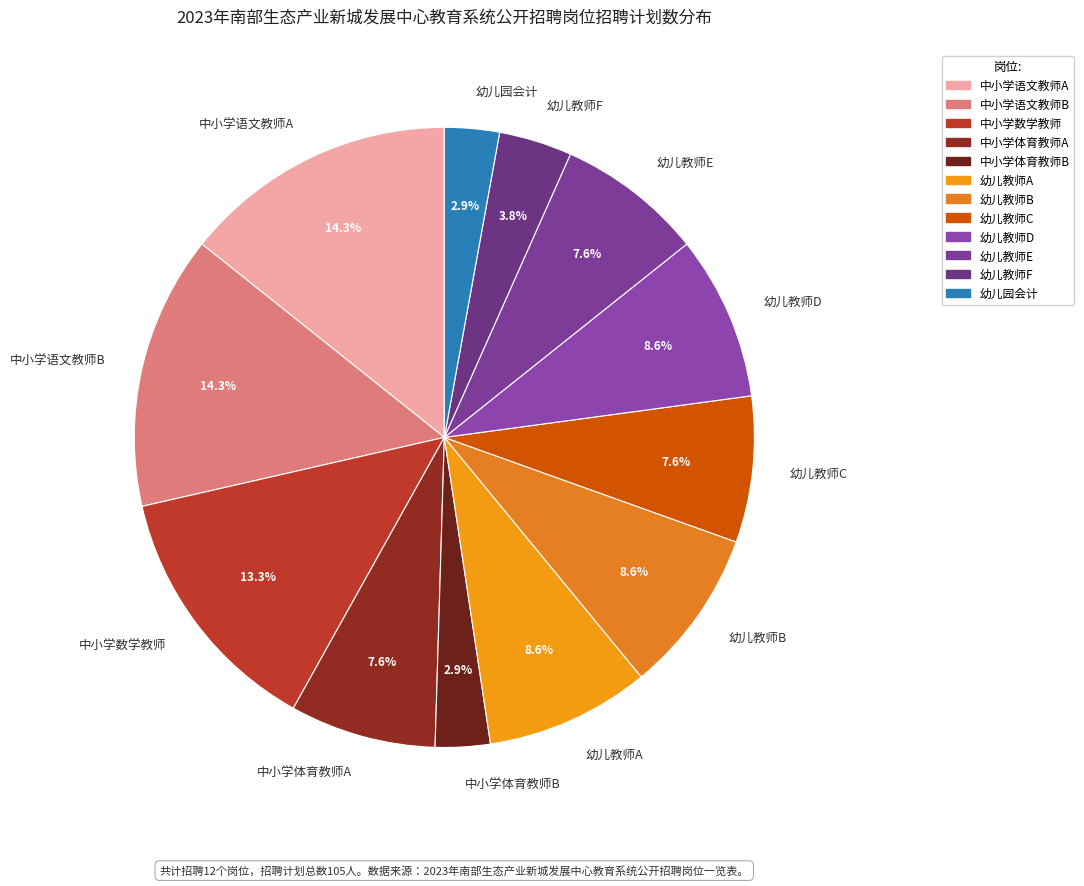

Is the sum of 幼儿教师E and 幼儿教师C greater than half?

No